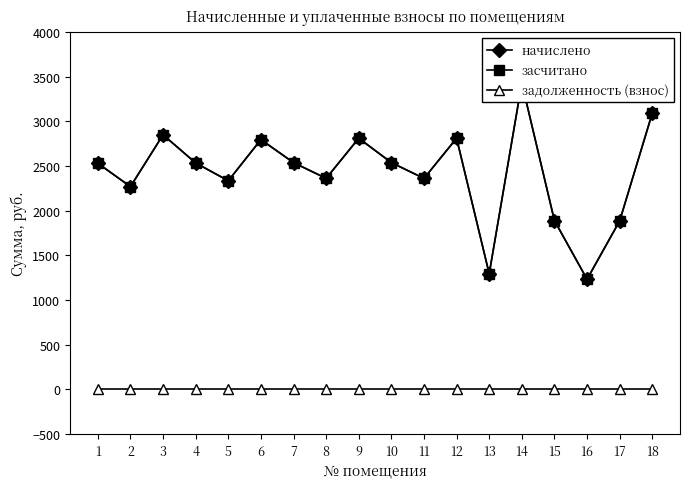

What is the value of the начислено point at the 5th from the left?

2334.7